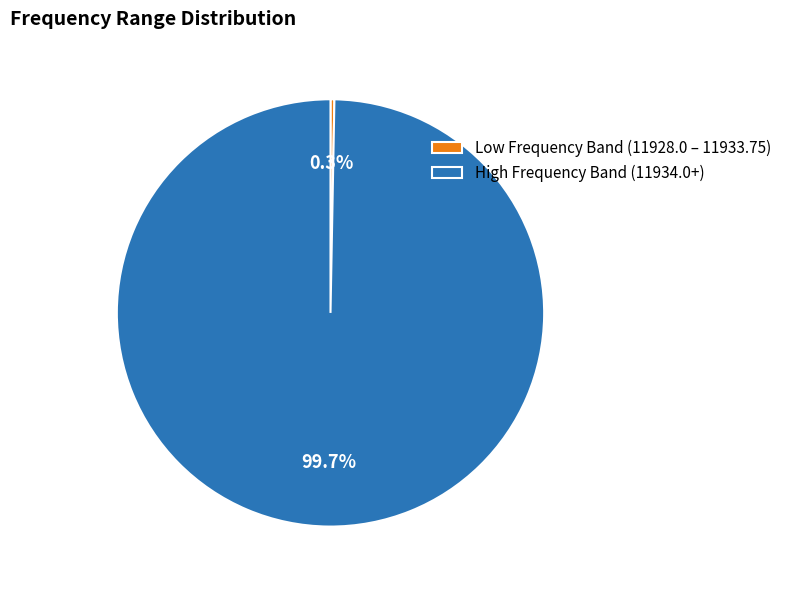

Does any single category account for the majority?

Yes